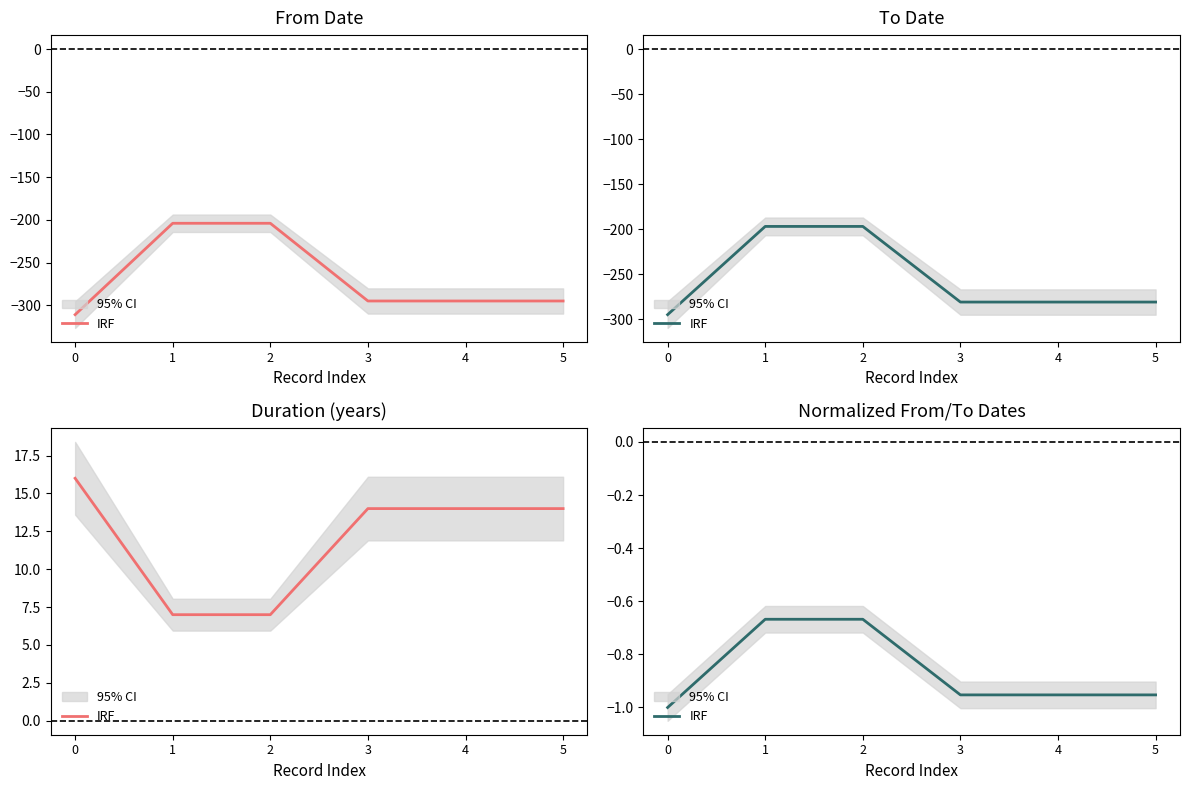

Reading left to right, extract all data points from this chart.

0=-1.0	1=-0.7	2=-0.7	3=-1.0	4=-1.0	5=-1.0